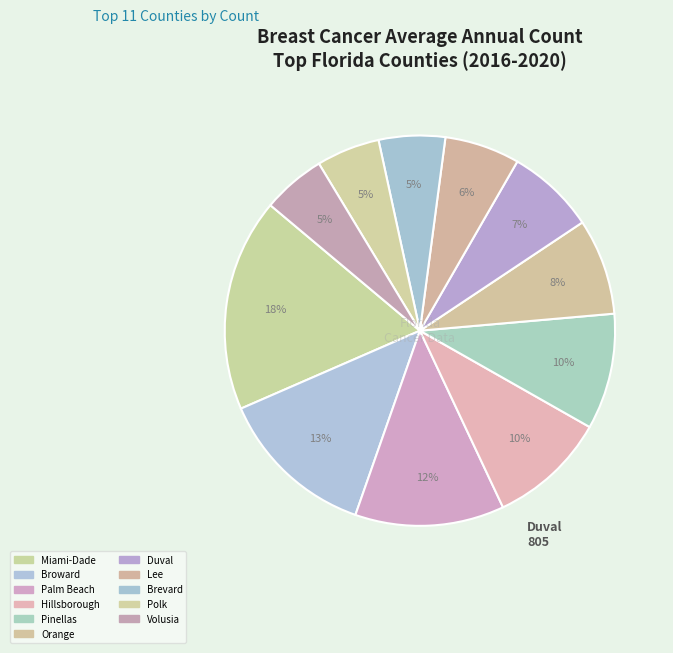

What percentage is the Brevard slice, to the nearest percent?

5%